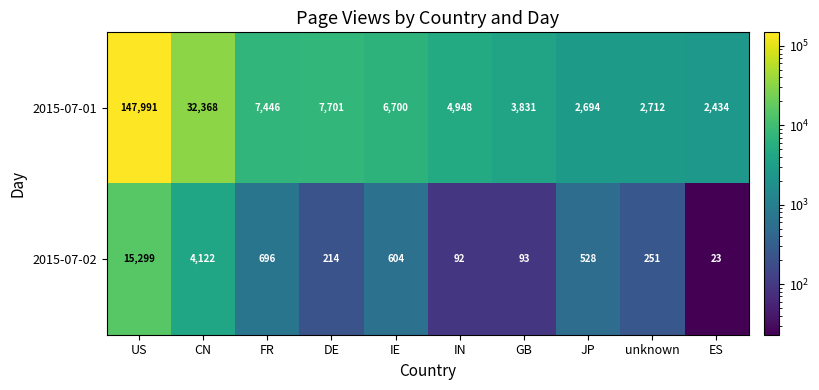

How many data points does each series have?

10